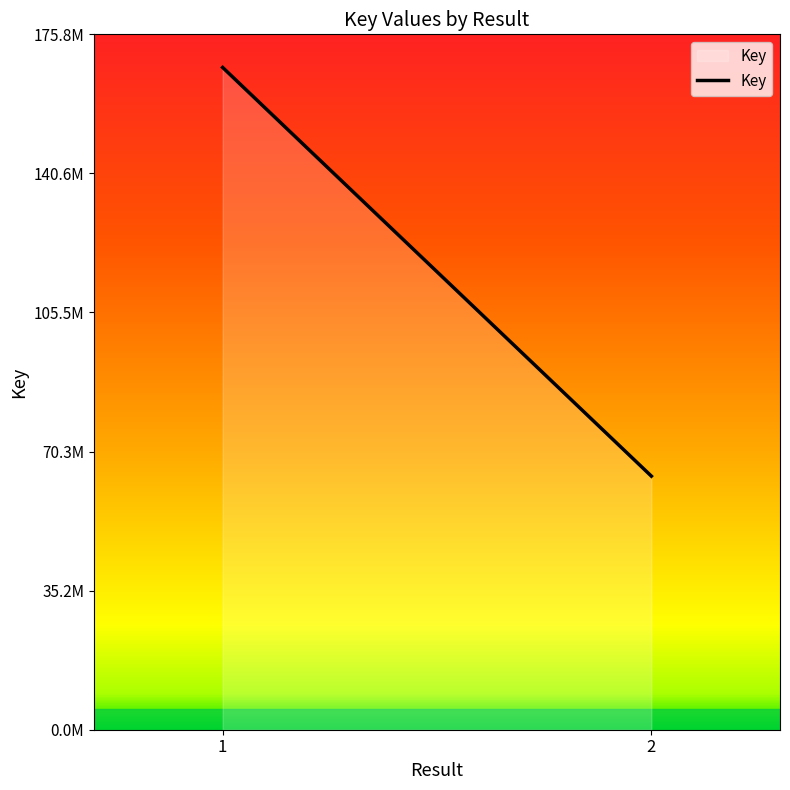

Is it true that the value at 1 is 248631835?

False